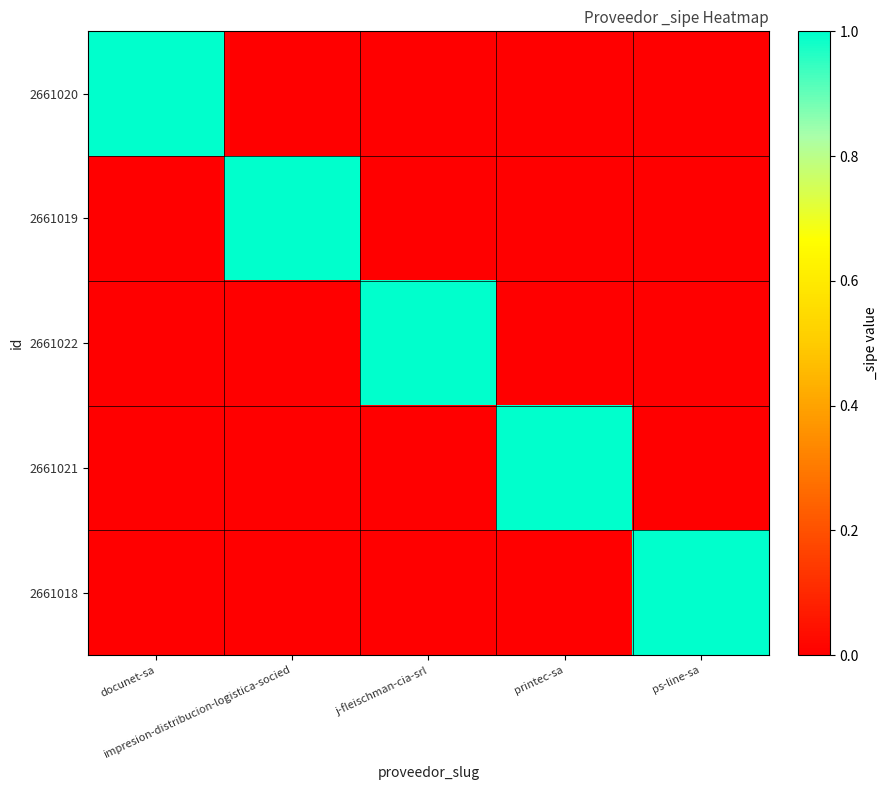

What is the total value across all series at impresion-distribucion-logistica-socied?

1